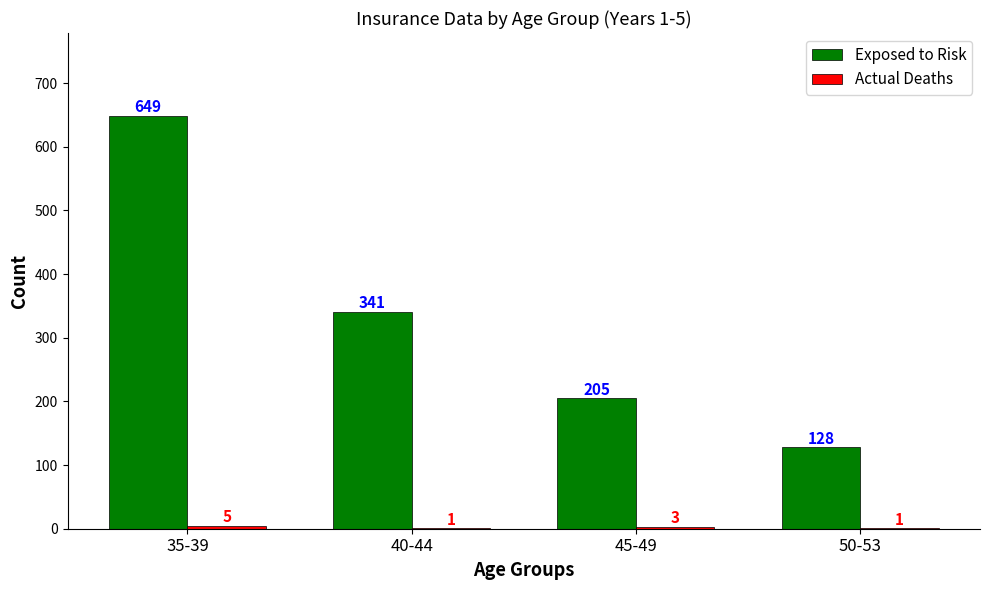

What is the sum of all Exposed to Risk values?

1323